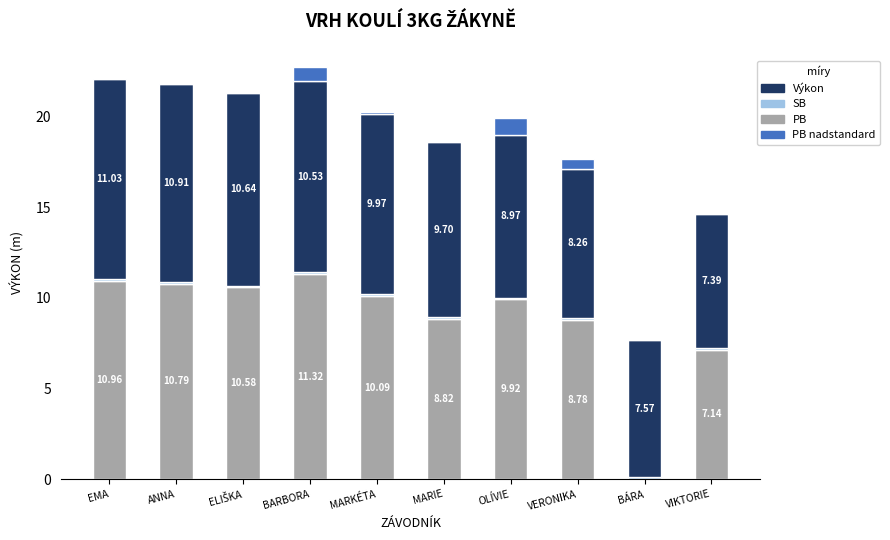

The value of PB at VERONIKA is 8.8. True or false?

True